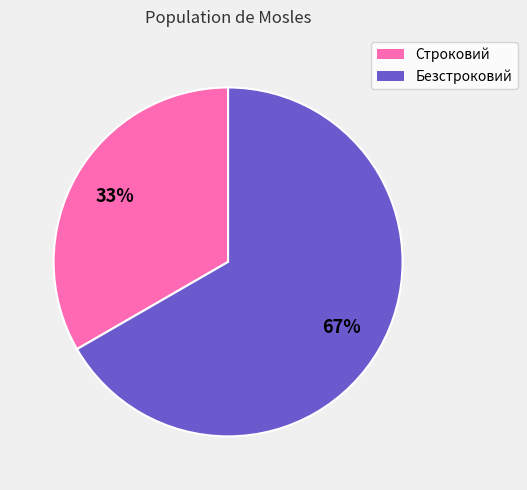

How many segments does this pie chart have?

2